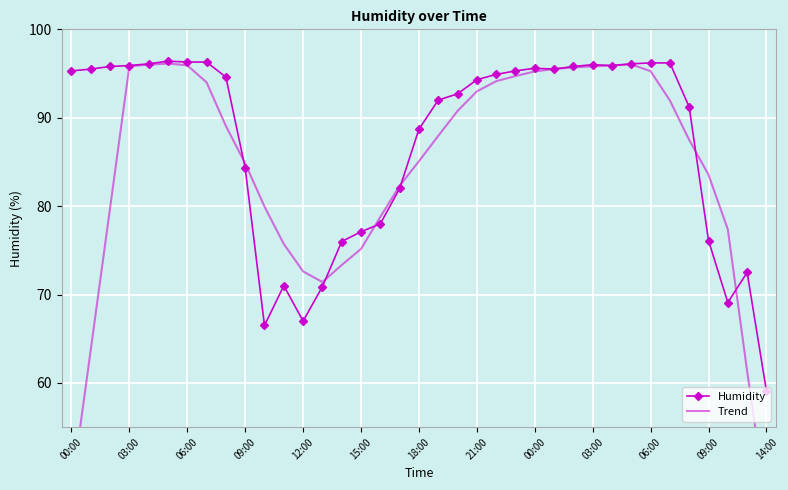

What is the smallest value displayed?

46.1